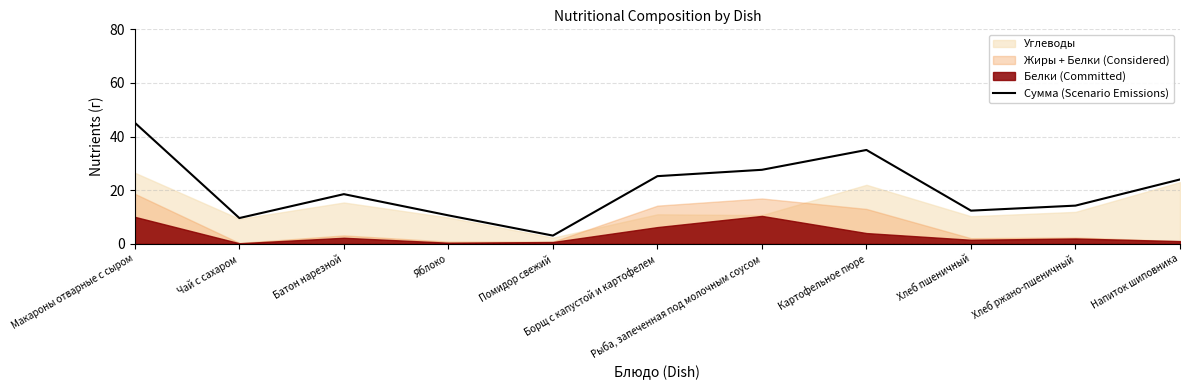

At which category does the chart reach its minimum across all series?

Помидор свежий